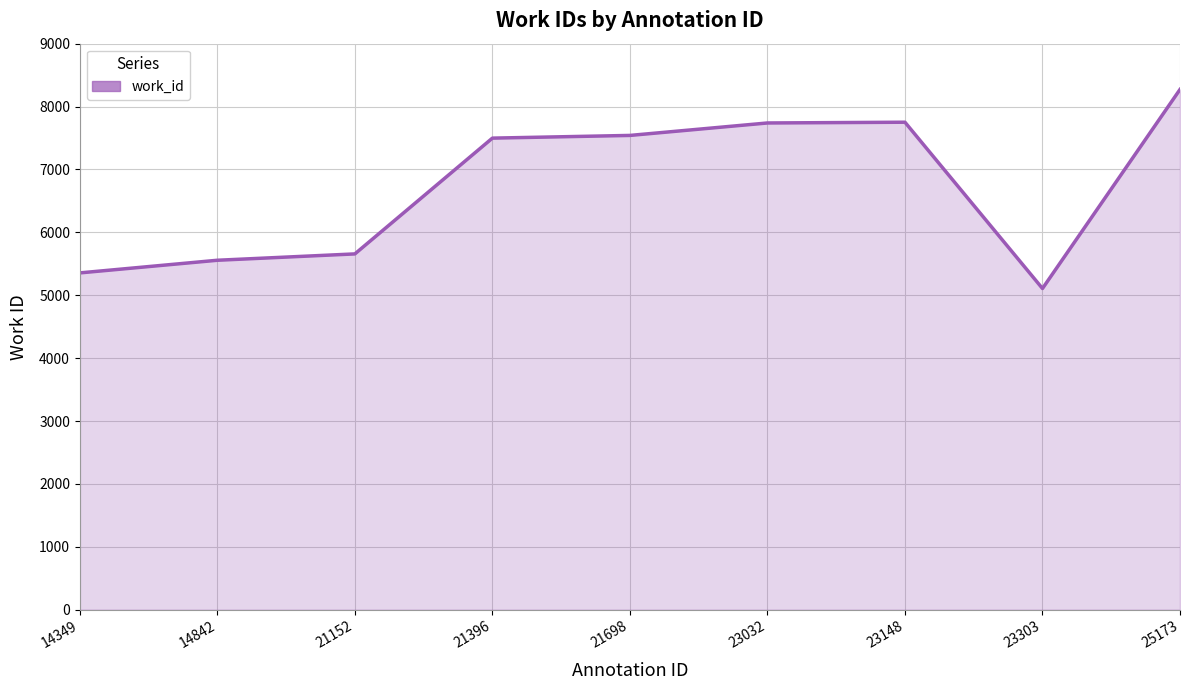

How many categories are shown in the chart?

9